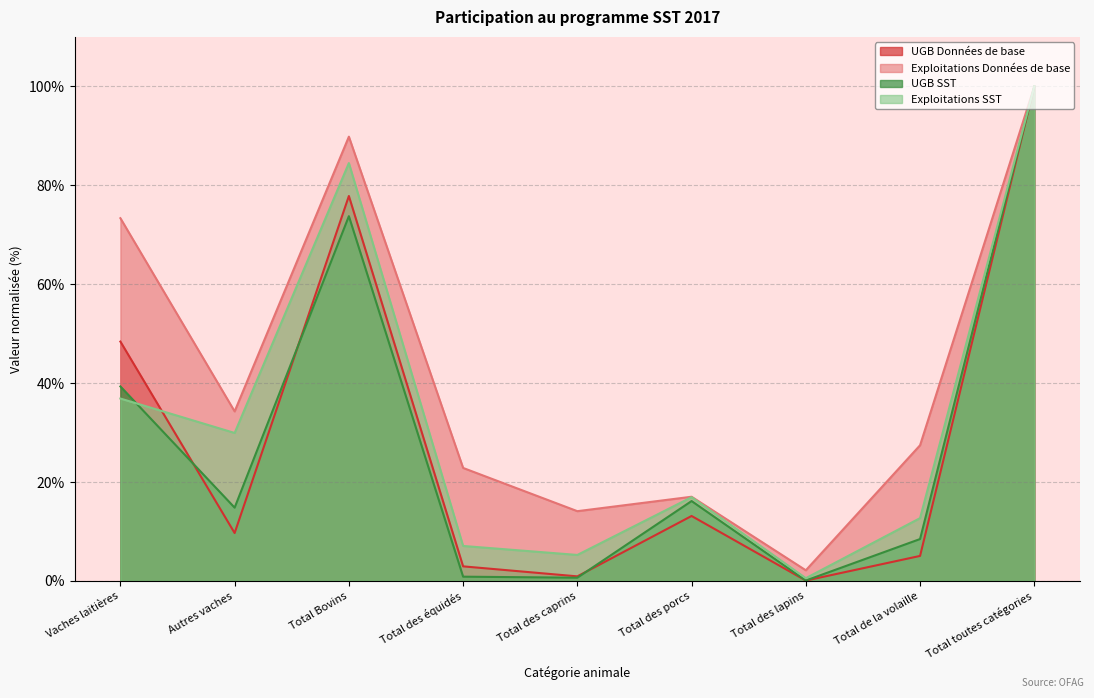

What is the sum of the UGB Données de base values at Autres vaches and Total de la volaille?

14.8